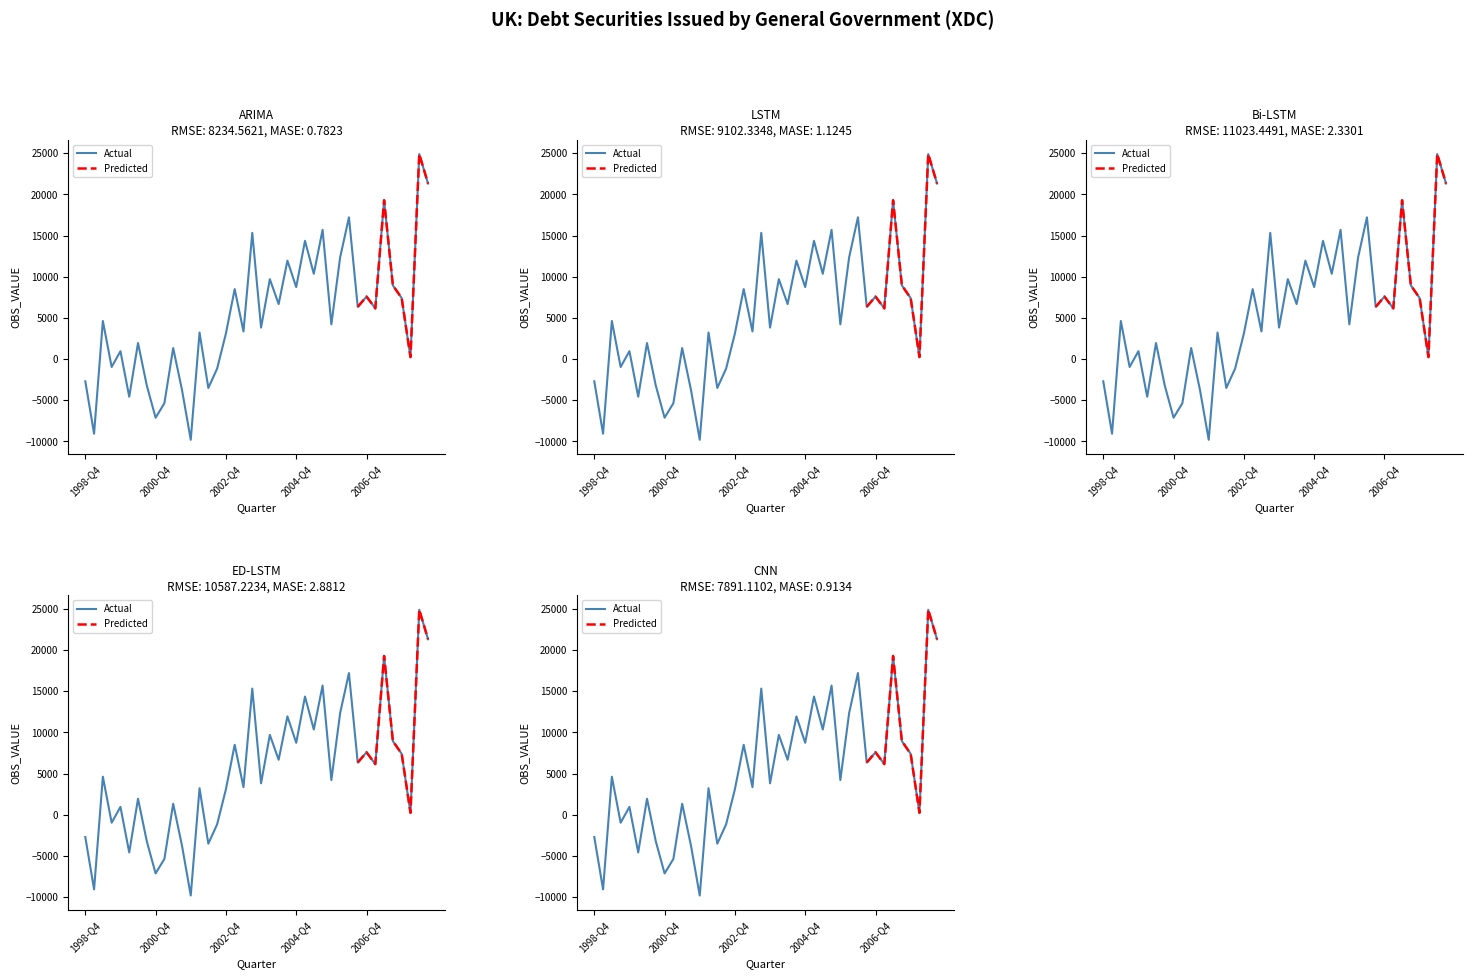

Read the value at 2003-Q1.

8492